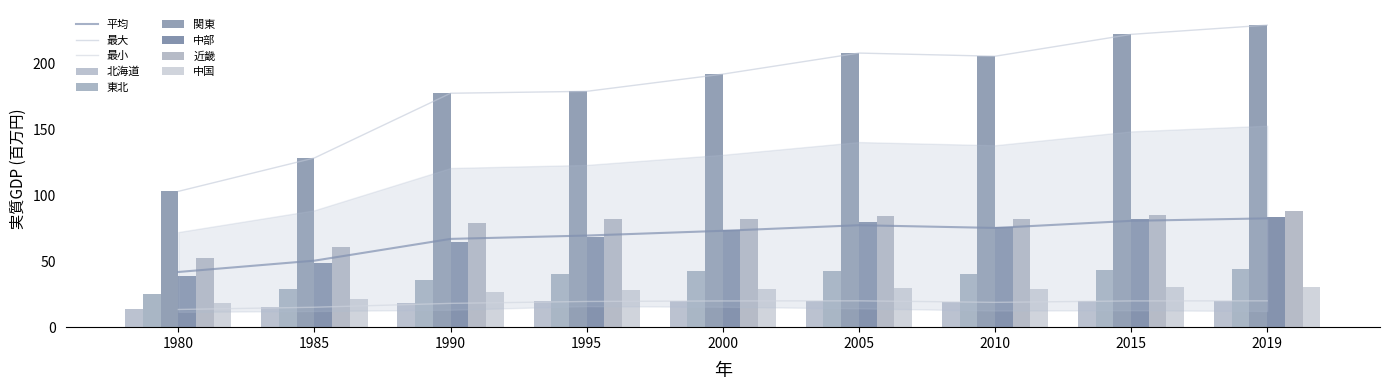

Which category has the lowest value in the 中国 series?

1980